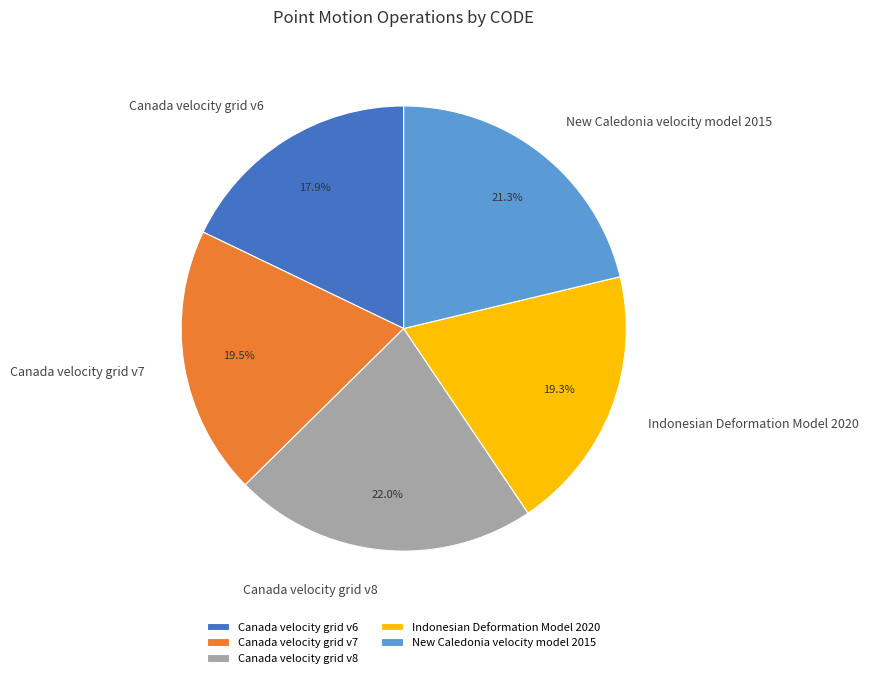

Which slice is the smallest?

Canada velocity grid v6